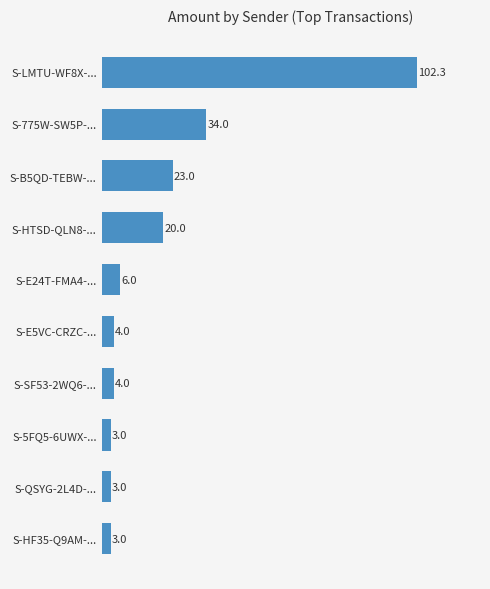

How many data points are less than 6?

5